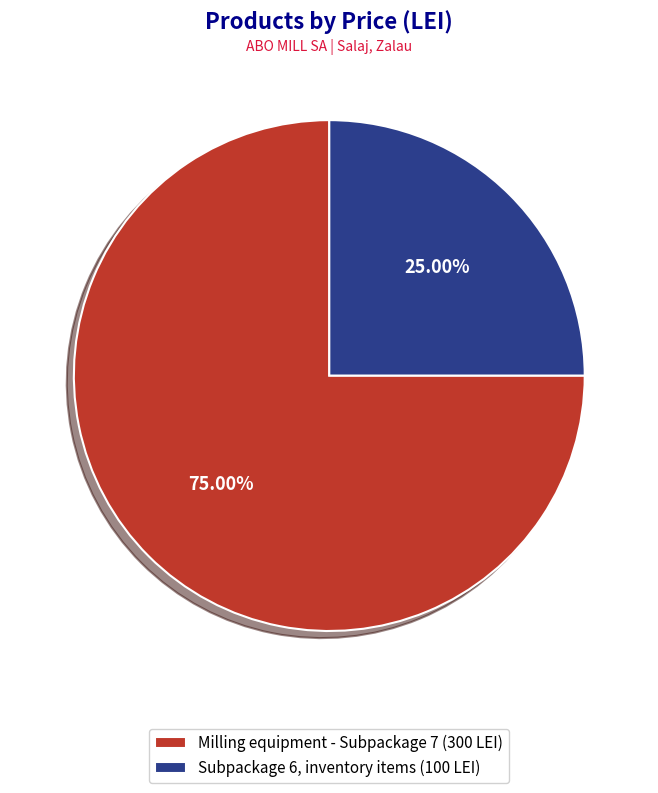

Which has a higher value, Milling equipment - Subpackage 7 (300 LEI) or Subpackage 6, inventory items (100 LEI)?

Milling equipment - Subpackage 7 (300 LEI)